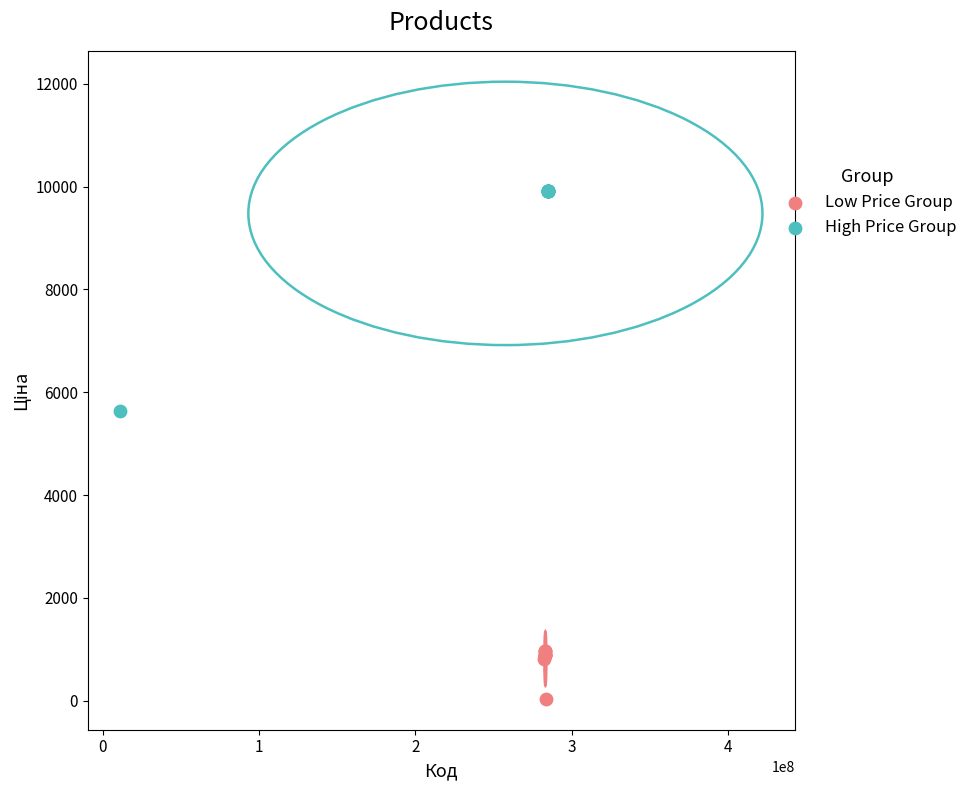

Which series reaches the minimum Y coordinate?

Low Price Group